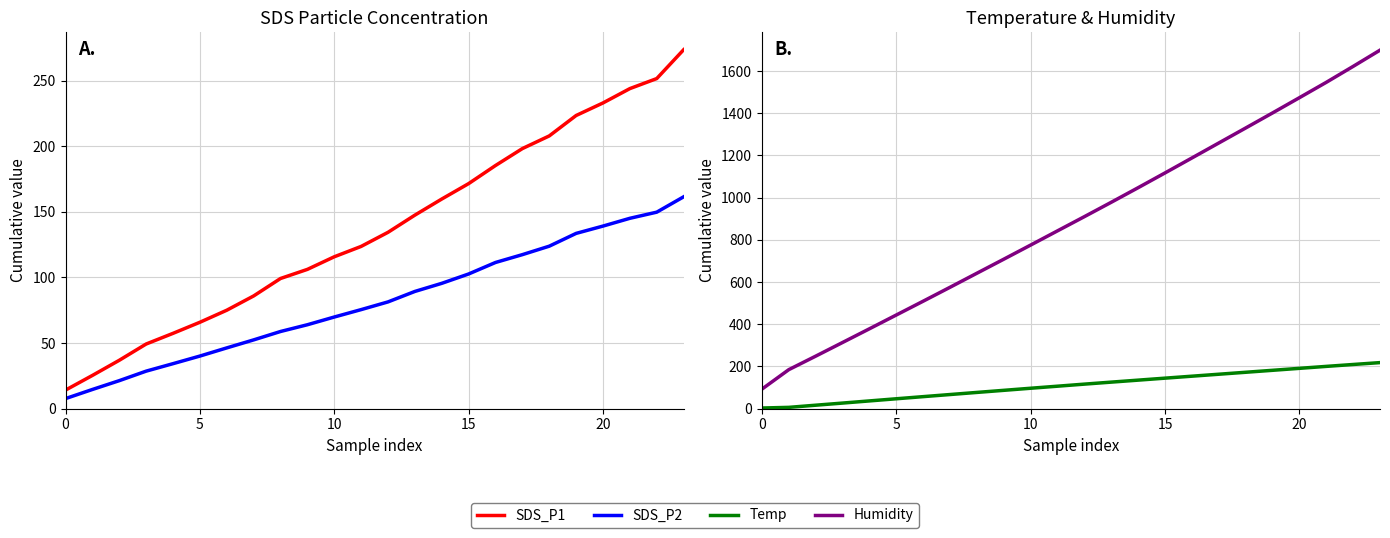

What are all the series names shown in the legend?

SDS_P1, SDS_P2, Temp, Humidity